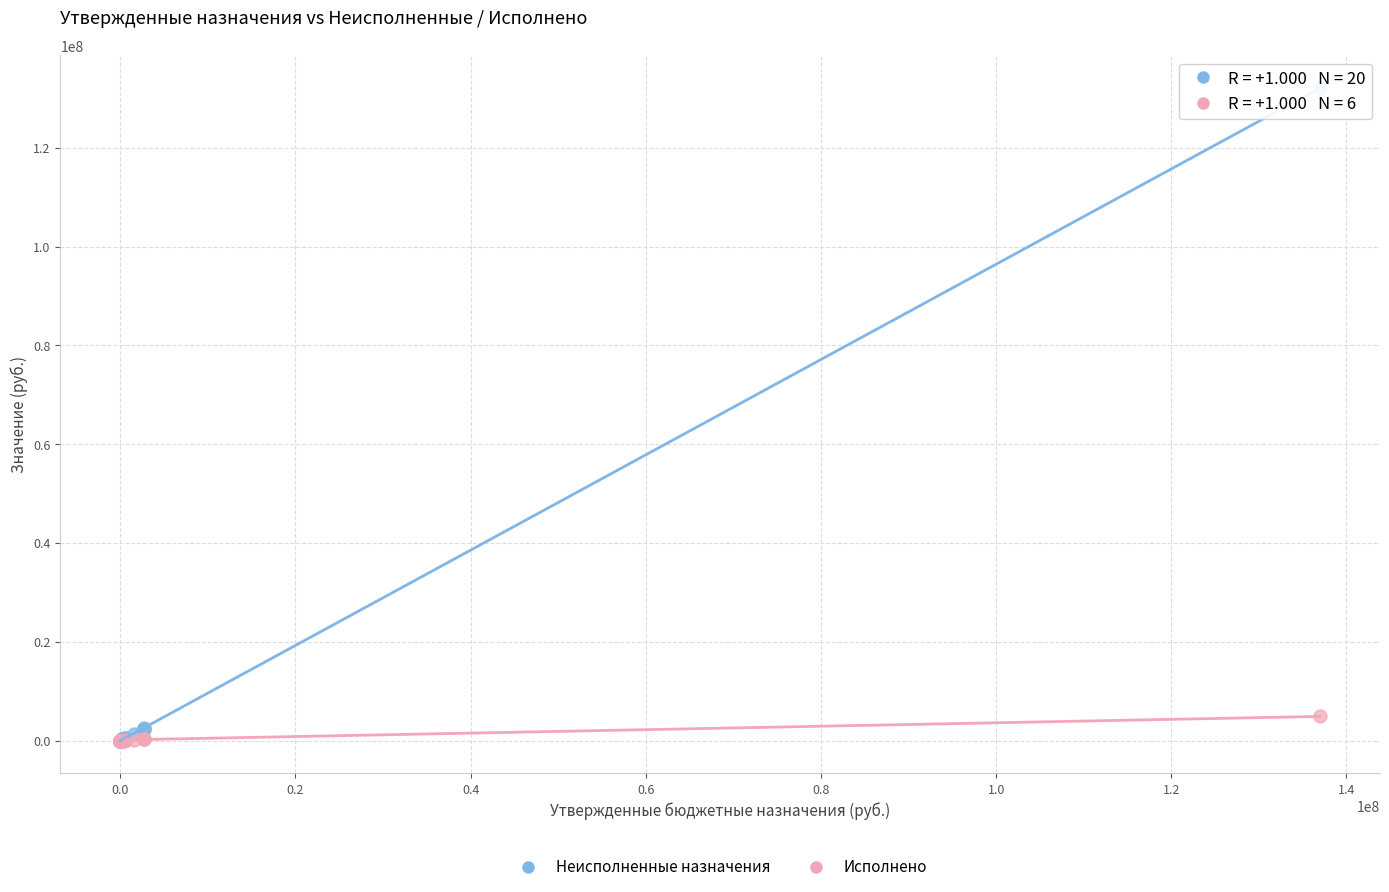

Which series reaches the maximum Y coordinate?

Неисполненные назначения